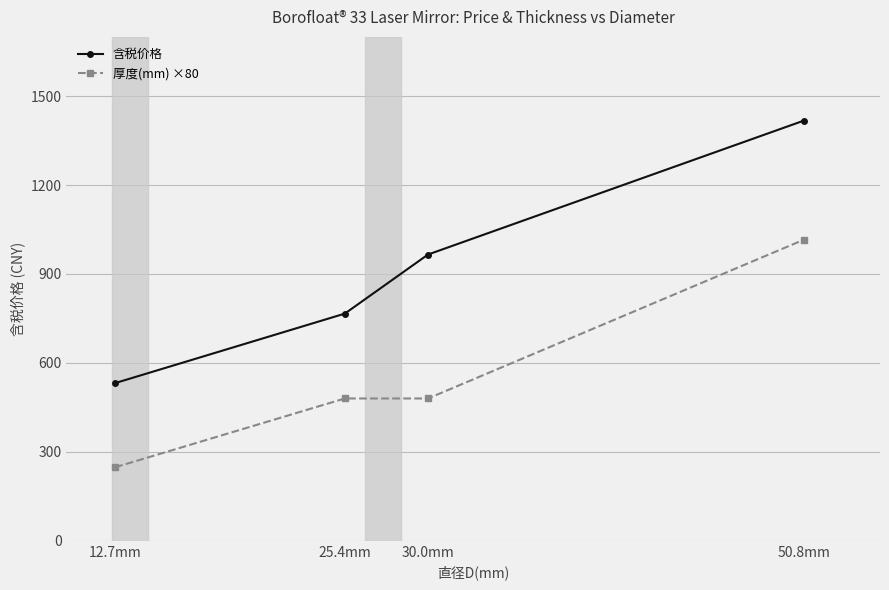

What is the difference between the 含税价格 values at 12.7mm and 25.4mm?

234.3